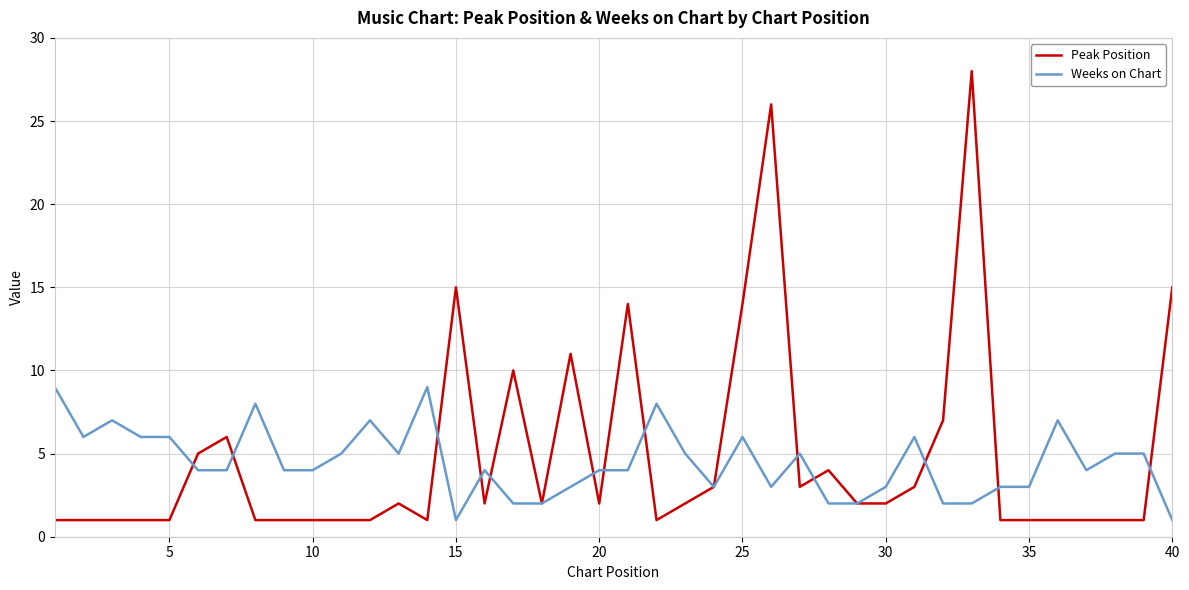

What is the maximum value shown in the chart?

28